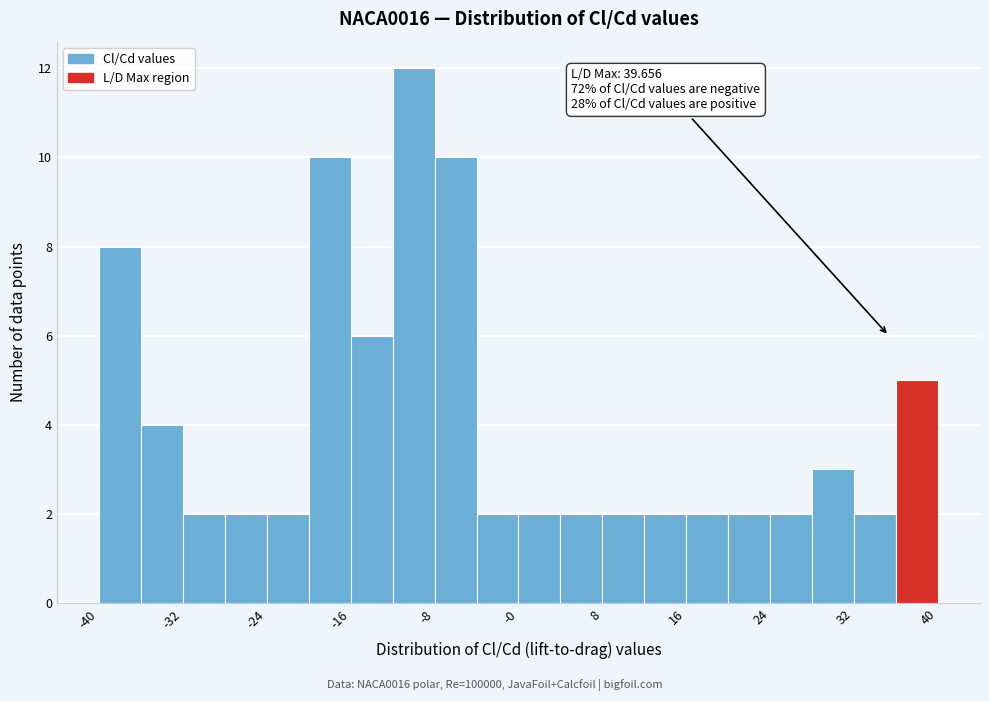

Around what value on the x-axis is the tallest bar? Give the approximate position of its centre, as read against the axis.

-10